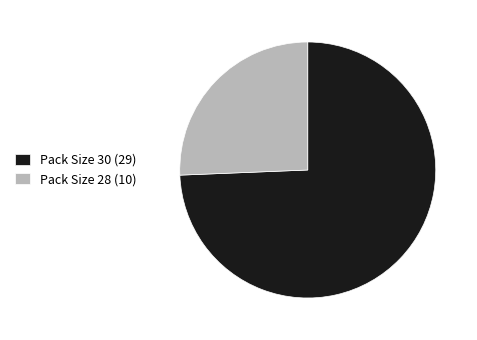

What is the ratio of the value at Pack Size 30 (29) to the value at Pack Size 28 (10)?

2.9